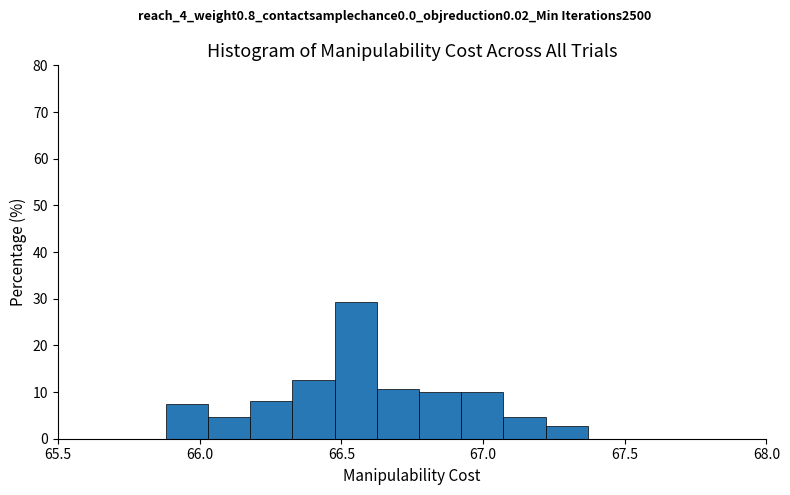

Read against the x-axis, roughly where is the centre of the tallest bar?

66.55